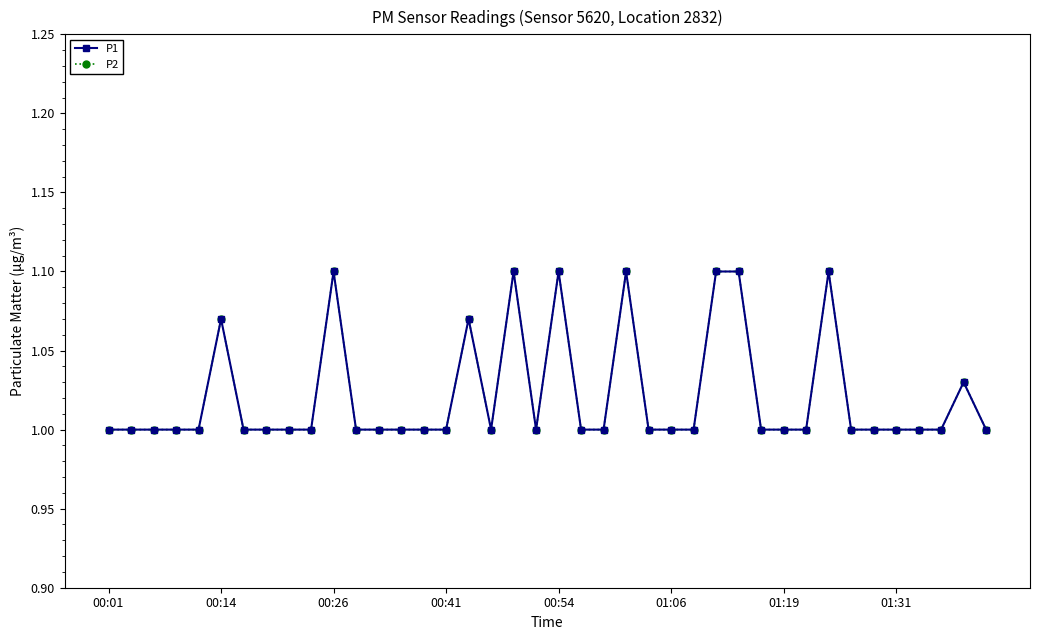

Where is the first local minimum for P1?

17